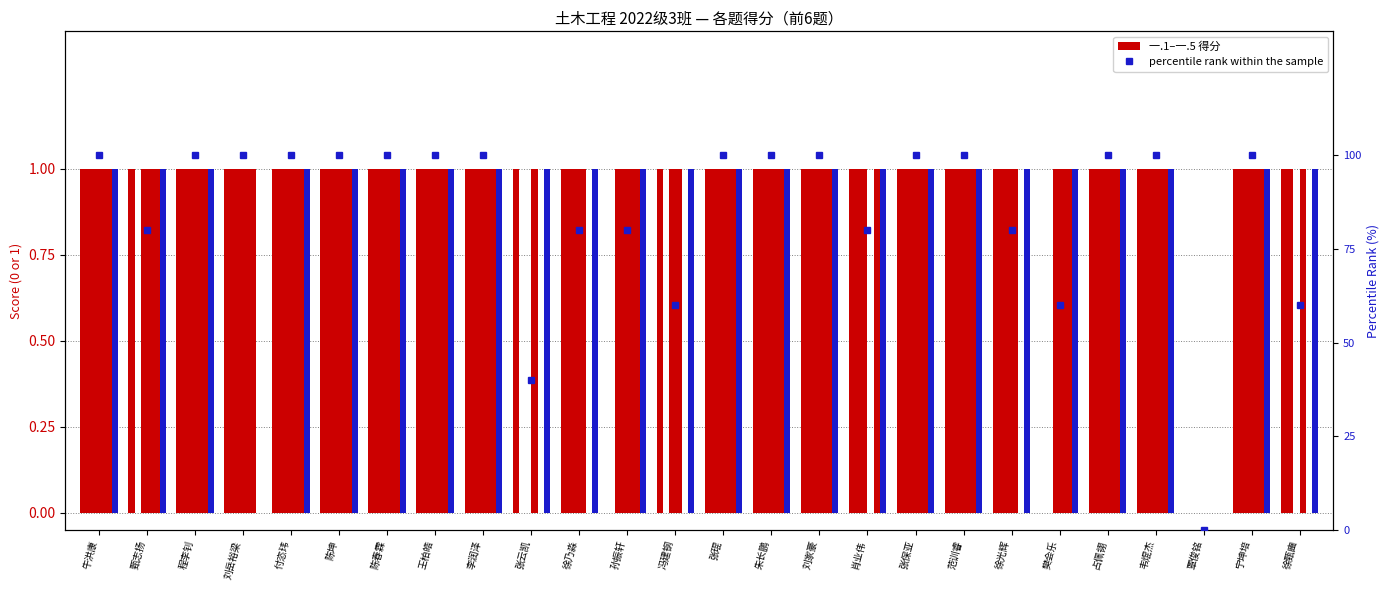

Which category has the lowest value across all series?

孙振轩